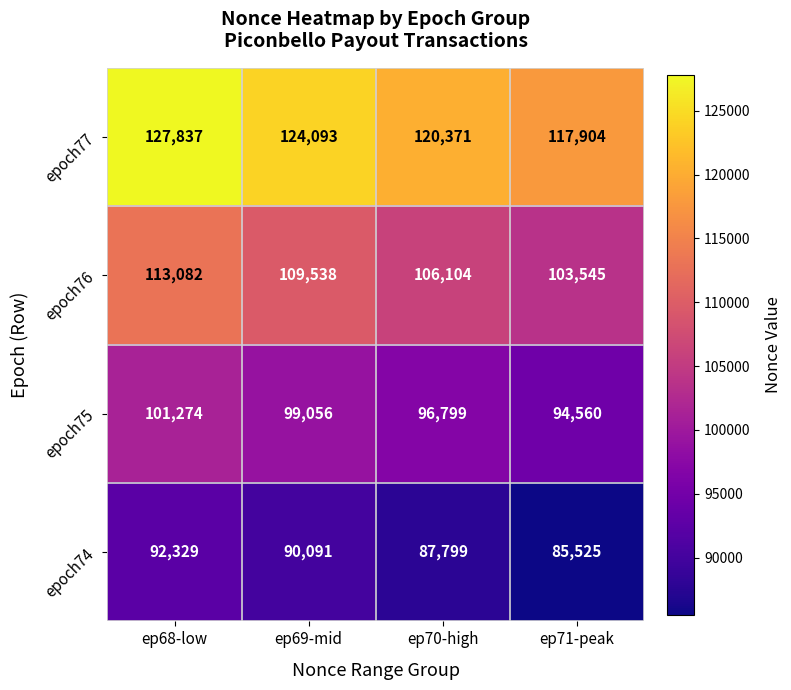

What is the maximum value for epoch76?

113082